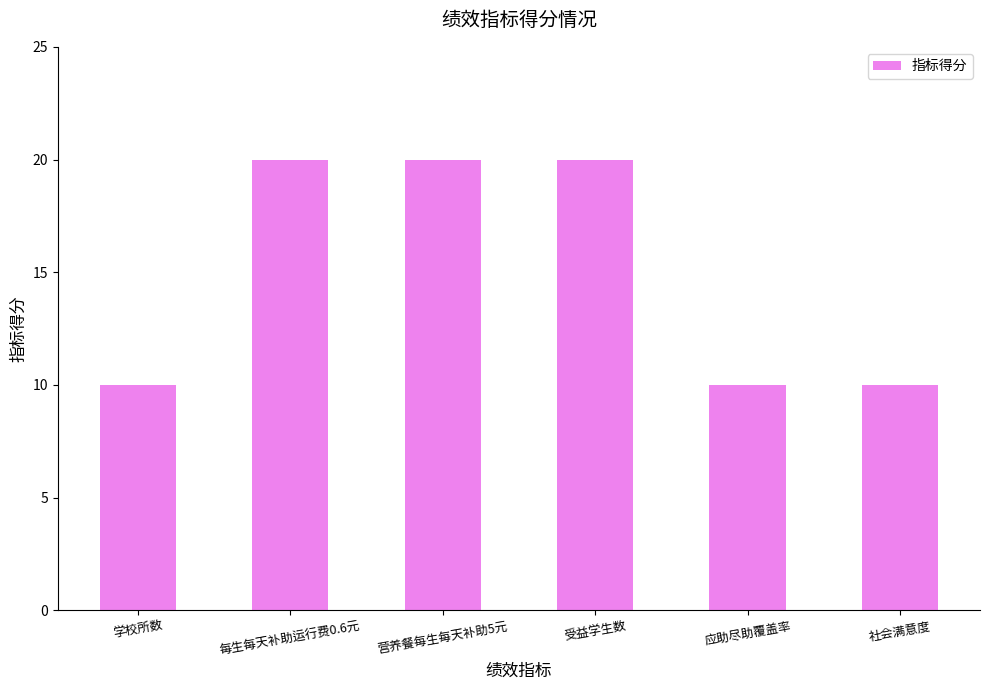

True or false: the data shows 20 at 营养餐每生每天补助5元.

True